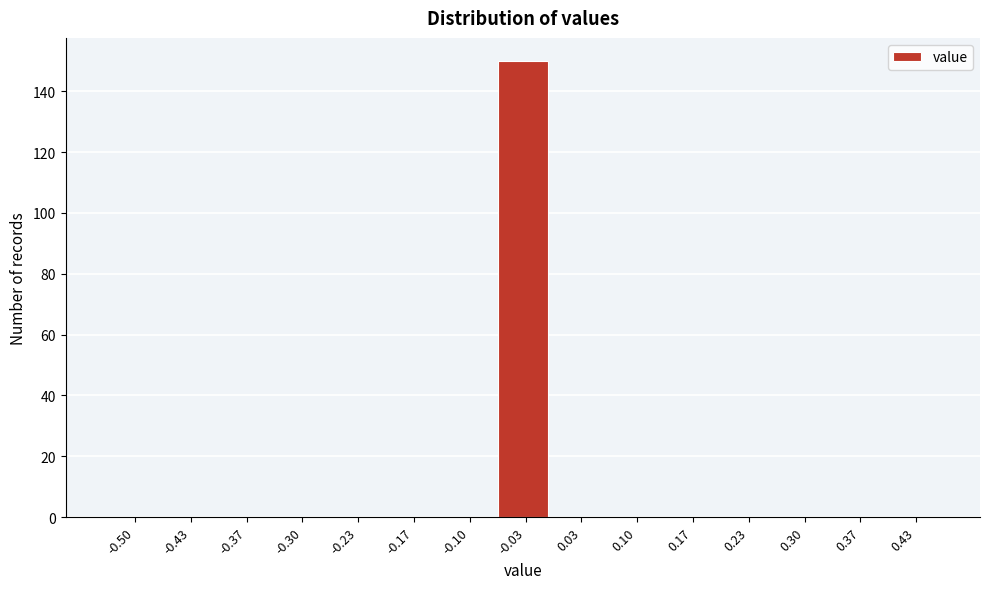

Reading left to right, what are all the values shown in this chart?

-0.50=0	-0.43=0	-0.37=0	-0.30=0	-0.23=0	-0.17=0	-0.10=0	-0.03=150	0.03=0	0.10=0	0.17=0	0.23=0	0.30=0	0.37=0	0.43=0